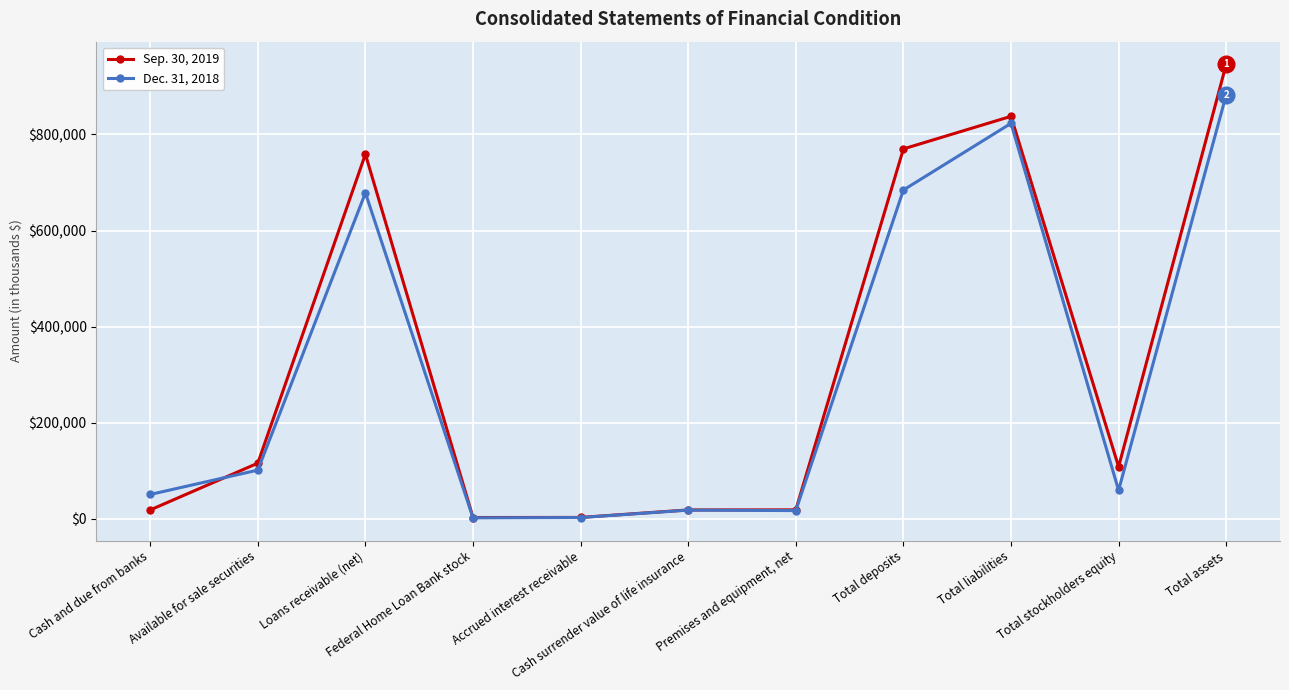

The value of Sep. 30, 2019 at Total liabilities is 1237407. True or false?

False